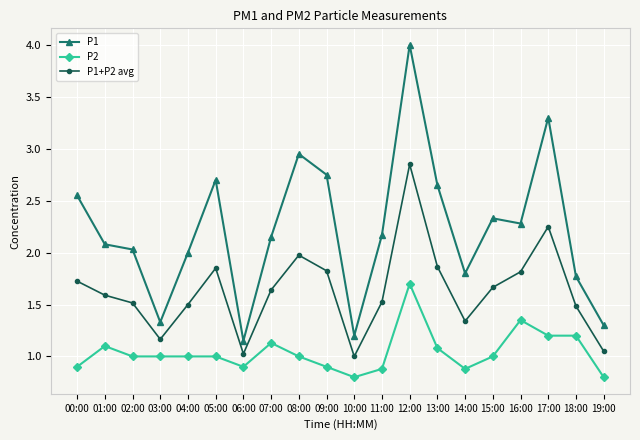

Which series has the widest spread of values?

P1